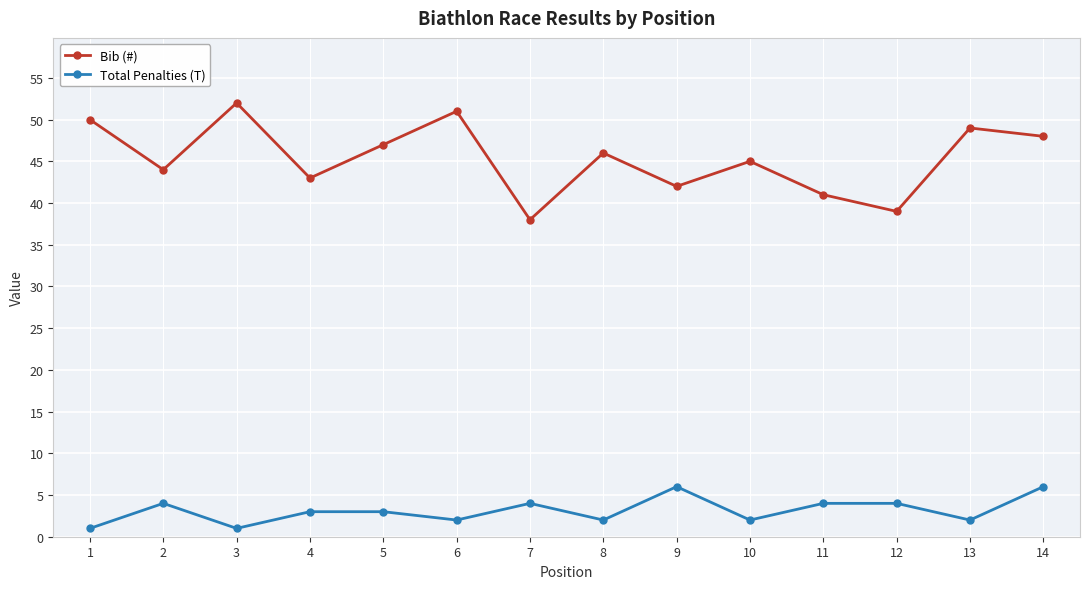

Between 1 and 5, which series saw the biggest shift?

Bib (#)